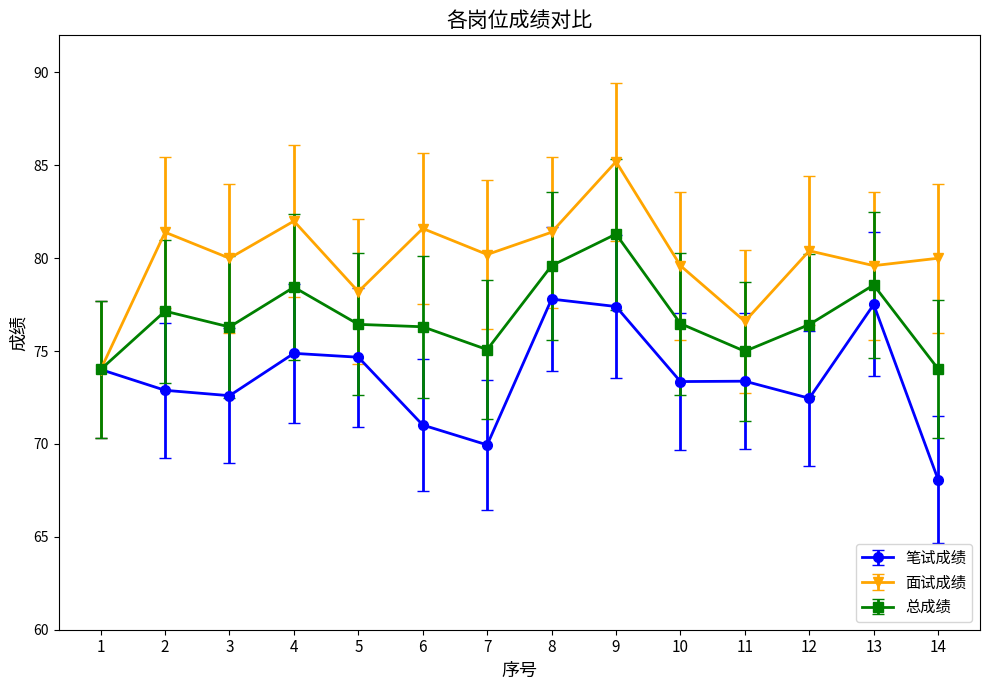

The value of 总成绩 at 13 is 78.6. True or false?

True